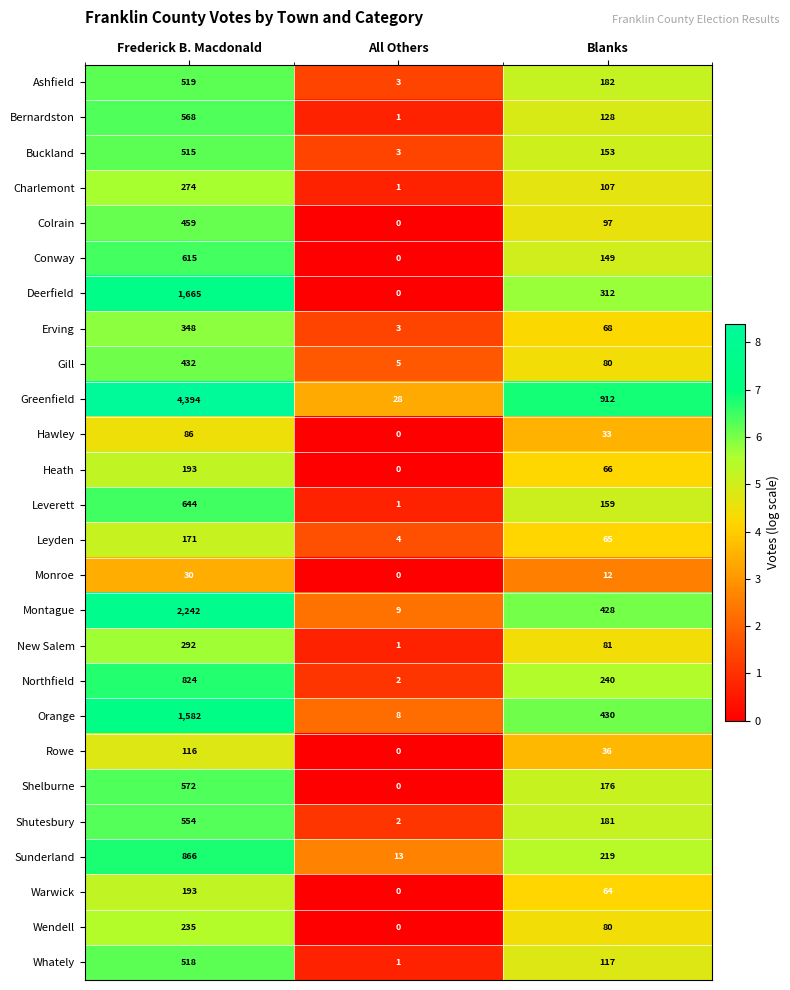

Between Frederick B. Macdonald and Blanks, which series saw the biggest shift?

Greenfield